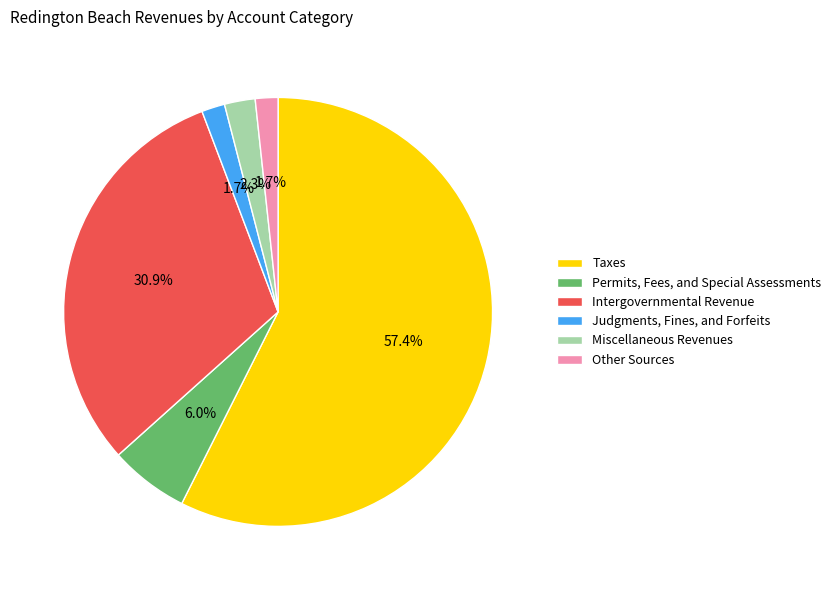

Combined, do Other Sources and Miscellaneous Revenues account for over 50%?

No